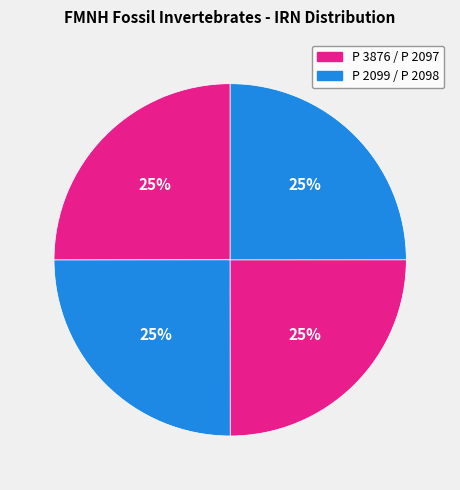

Count the number of slices in the pie.

4